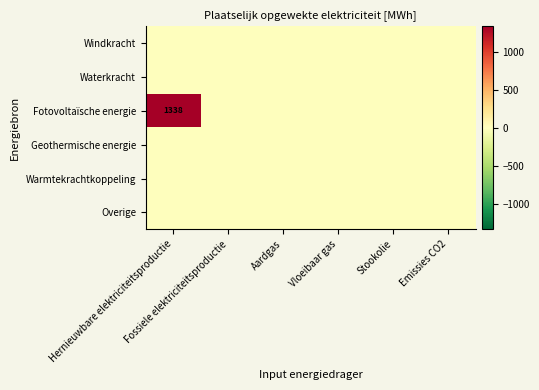

What is the maximum value shown in the chart?

1338.3